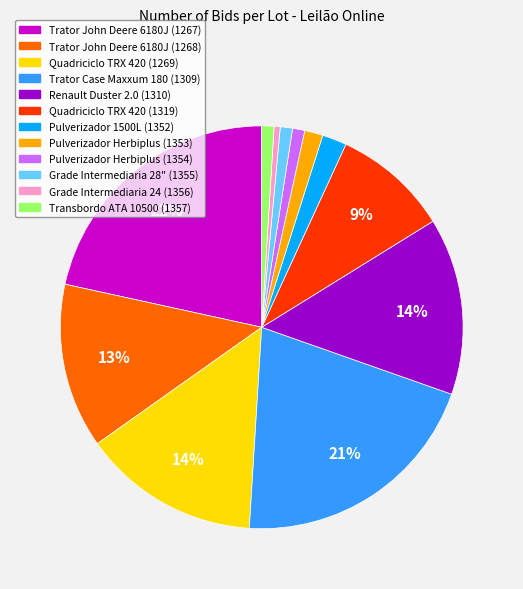

Does any single category account for the majority?

No